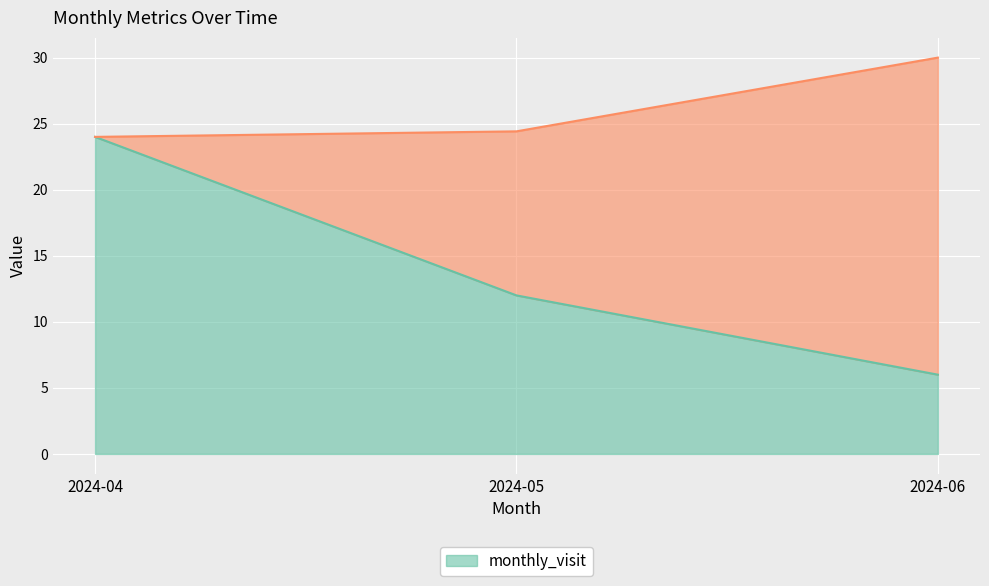

Reading left to right, transcribe all the data shown in this chart.

24	12	6